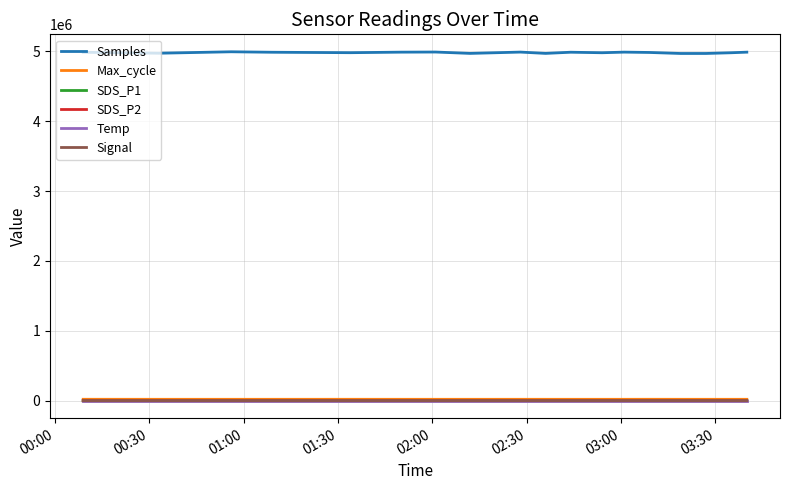

What is the highest value of the Samples series?

4994561.0